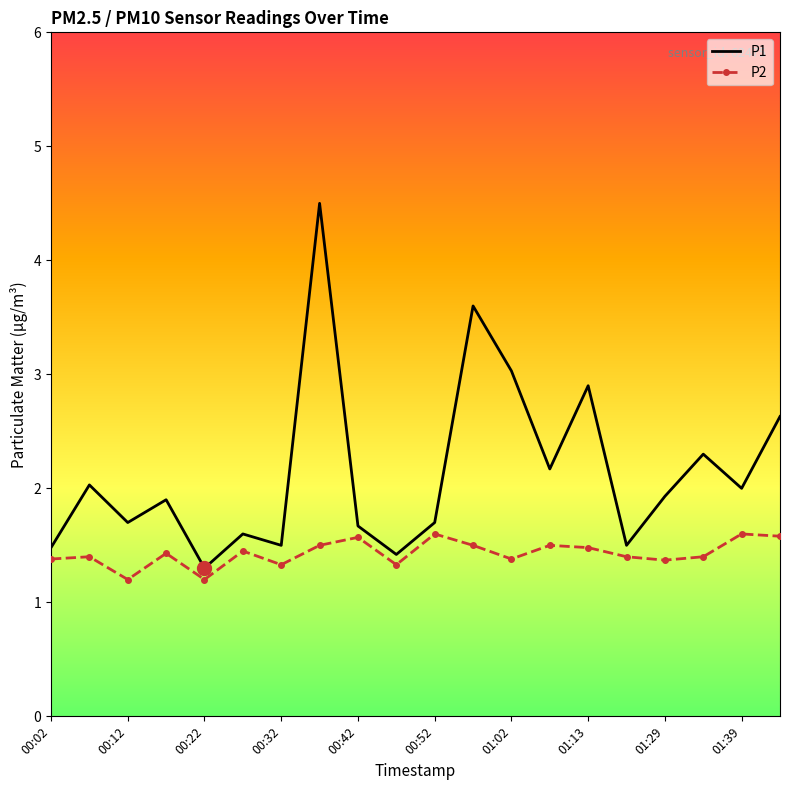

What is the maximum value for P1?

4.5